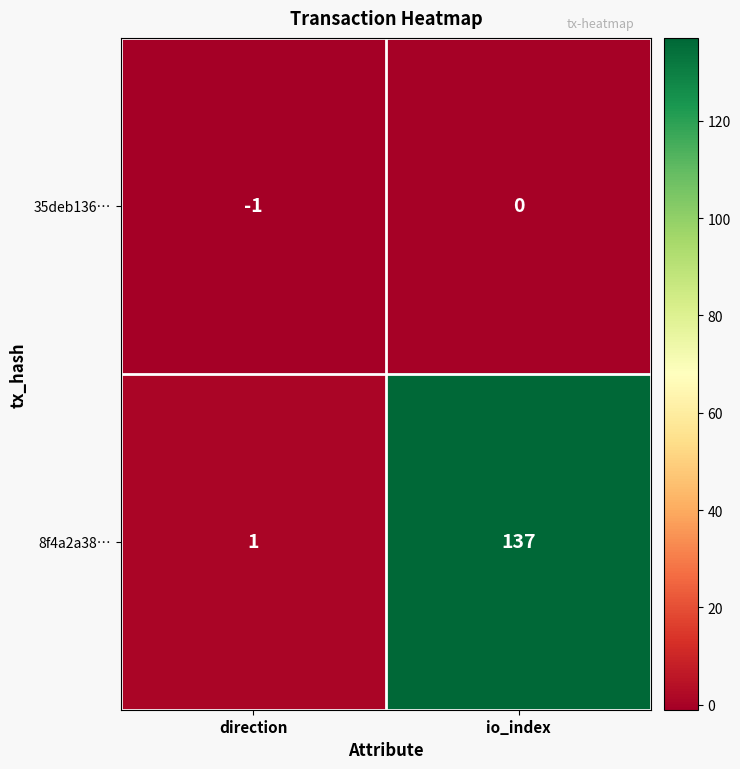

Rank the series by their maximum value, from highest to lowest.

8f4a2a38…, 35deb136…